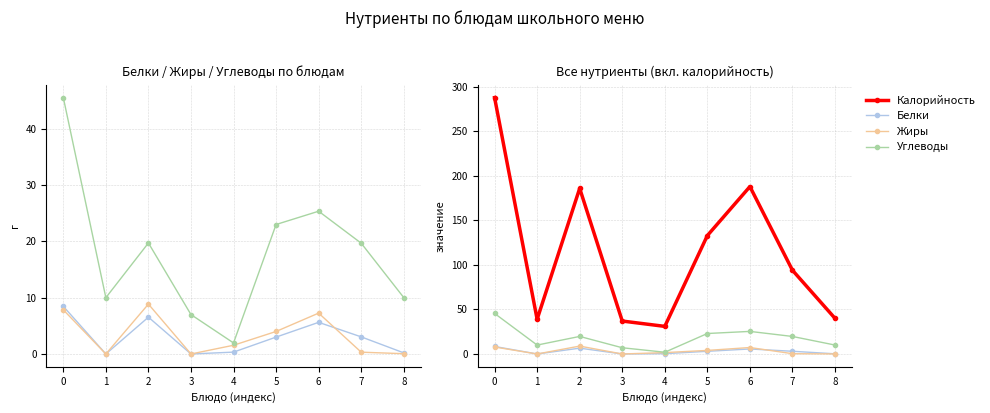

What is the value of the Жиры point at the 8th from the left?

0.3